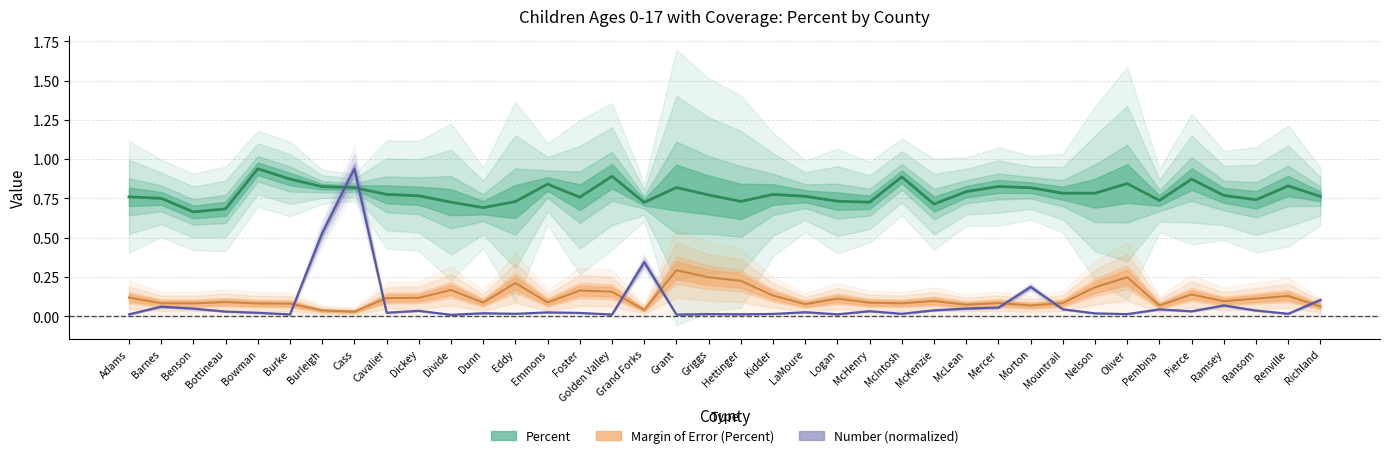

What is the sum of the Percent values at Emmons and Ransom?

1.6